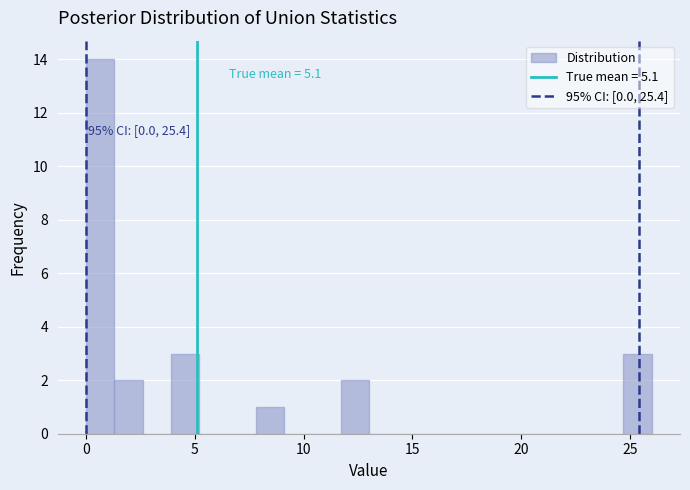

Around what value on the x-axis is the tallest bar? Give the approximate position of its centre, as read against the axis.

0.5